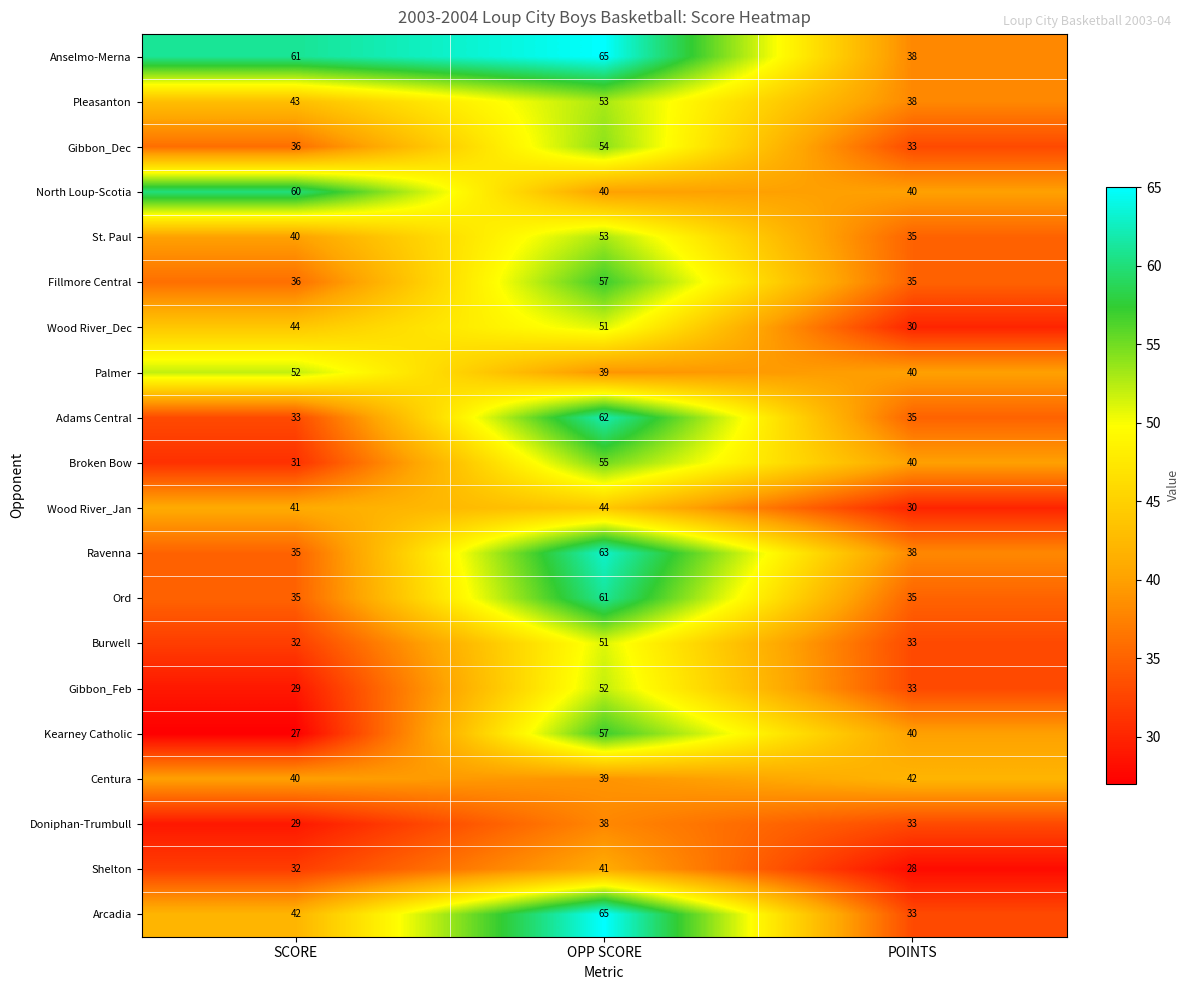

How many categories are shown in the chart?

3